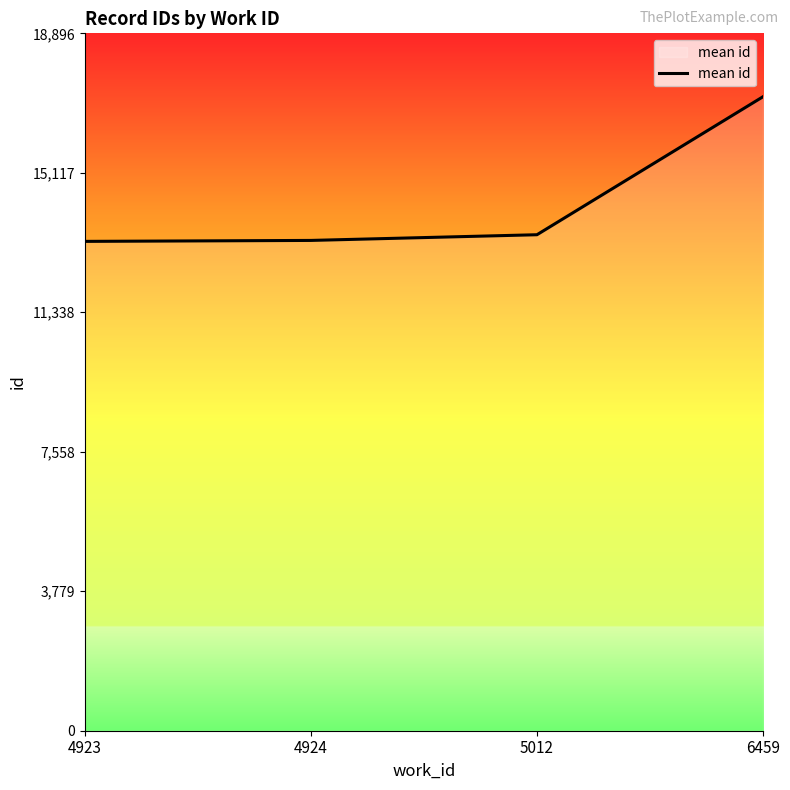

What is the sum of all values?

57163.7